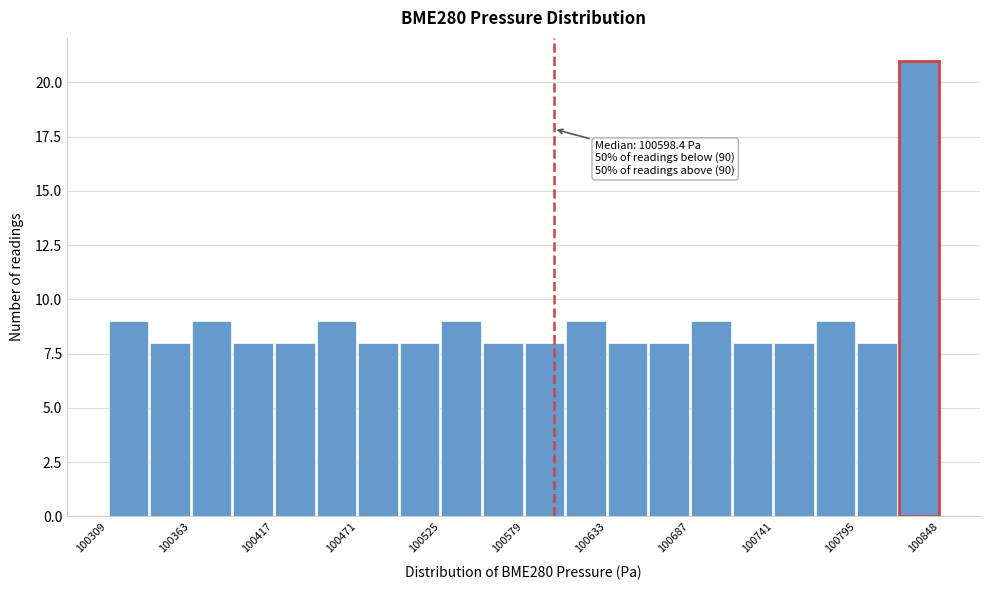

Read against the x-axis, roughly where is the centre of the tallest bar?

100830